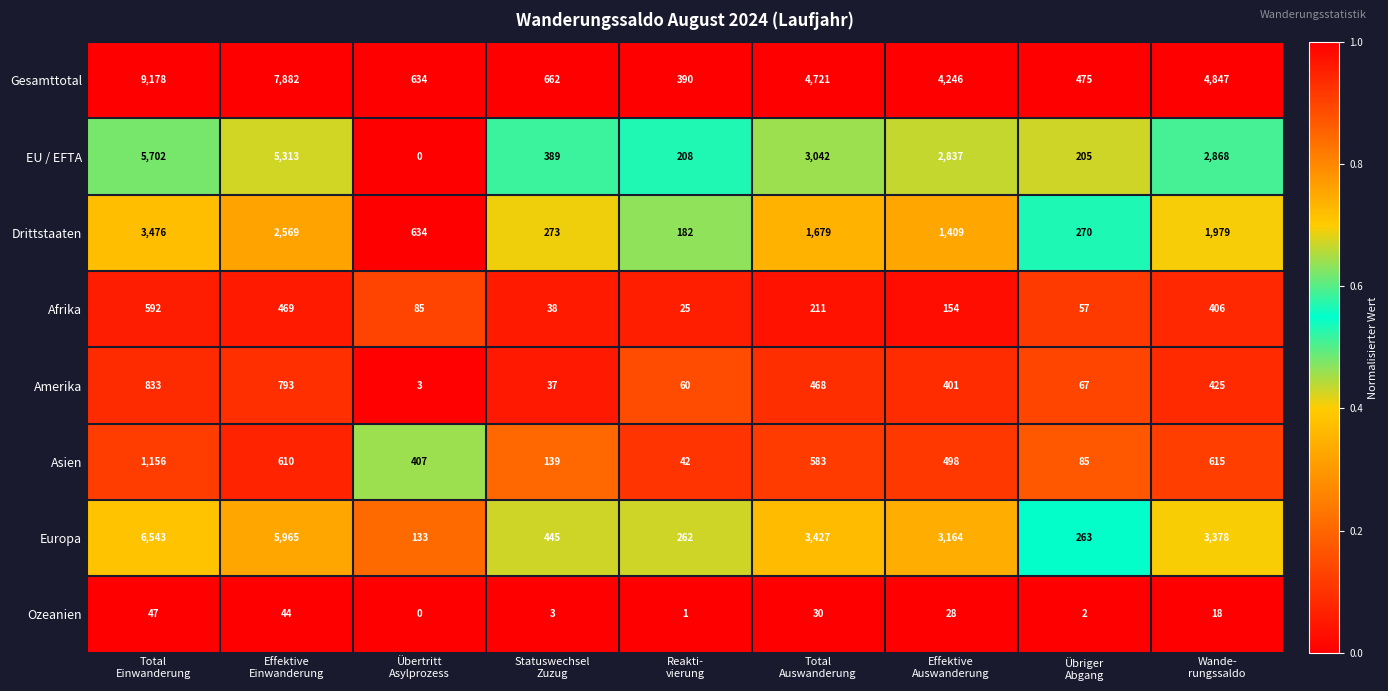

At how many categories does at least one series exceed 0?

9